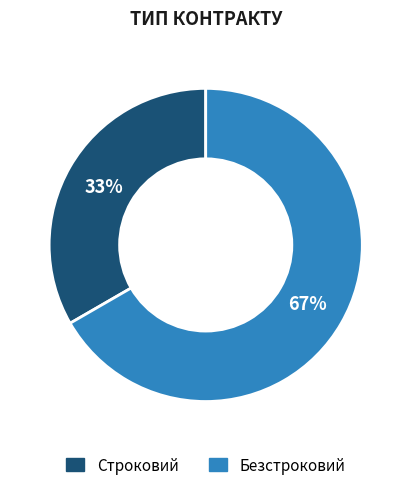

How many segments does this pie chart have?

2